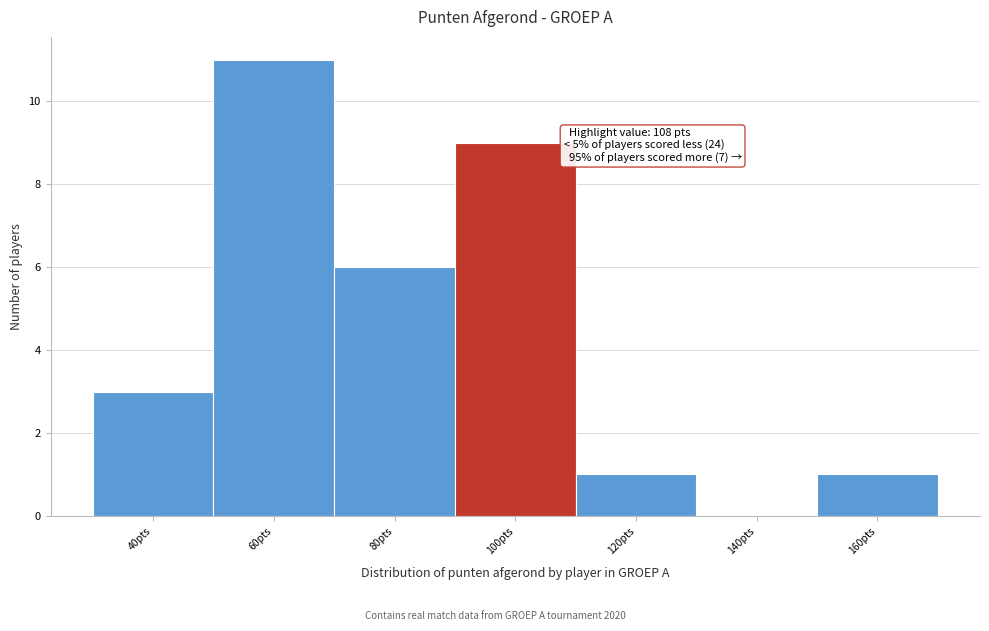

Reading left to right, transcribe all the data shown in this chart.

40pts=3	60pts=11	80pts=6	100pts=9	120pts=1	140pts=0	160pts=1